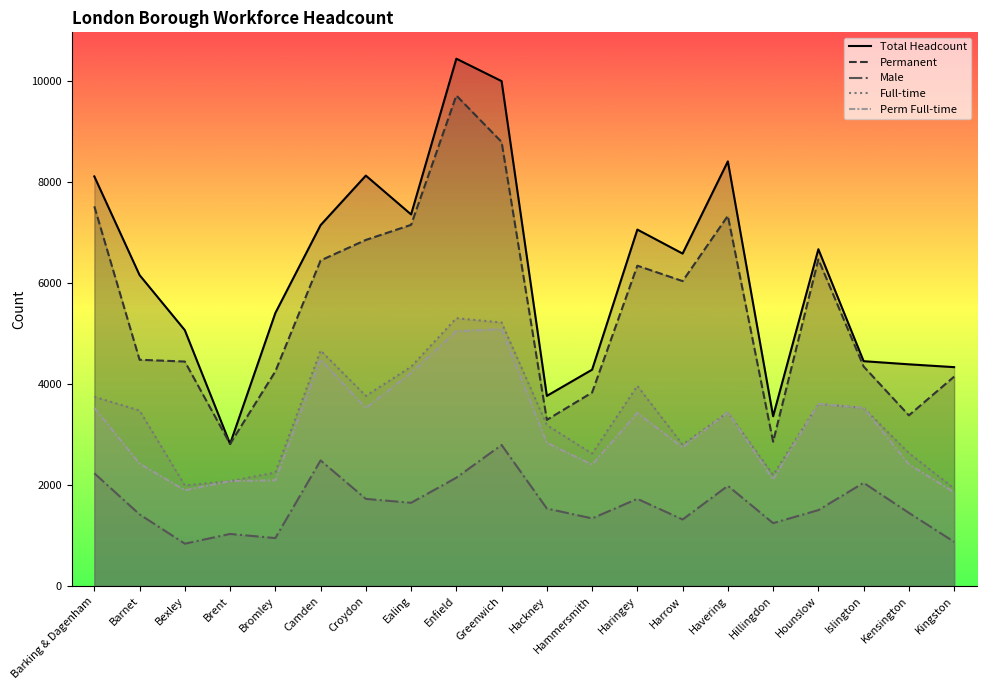

What are all the series names shown in the legend?

Total Headcount, Permanent, Male, Full-time, Perm Full-time